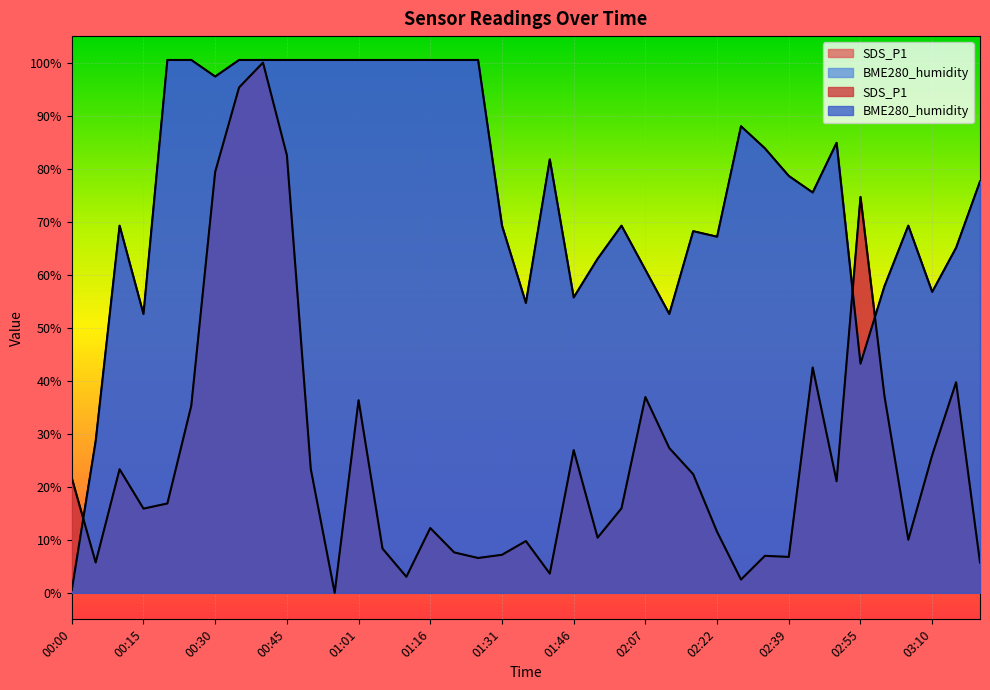

List the labels in order of BME280_humidity value, largest first.

00:20, 00:25, 00:35, 00:40, 00:45, 00:51, 00:56, 01:01, 01:06, 01:11, 01:16, 01:21, 01:26, 00:30, 02:28, 02:50, 02:33, 01:41, 02:39, 03:20, 02:44, 00:10, 01:31, 02:01, 03:05, 02:17, 02:22, 03:15, 01:51, 02:07, 03:00, 03:10, 01:46, 01:36, 00:15, 02:12, 02:55, 00:05, 00:00